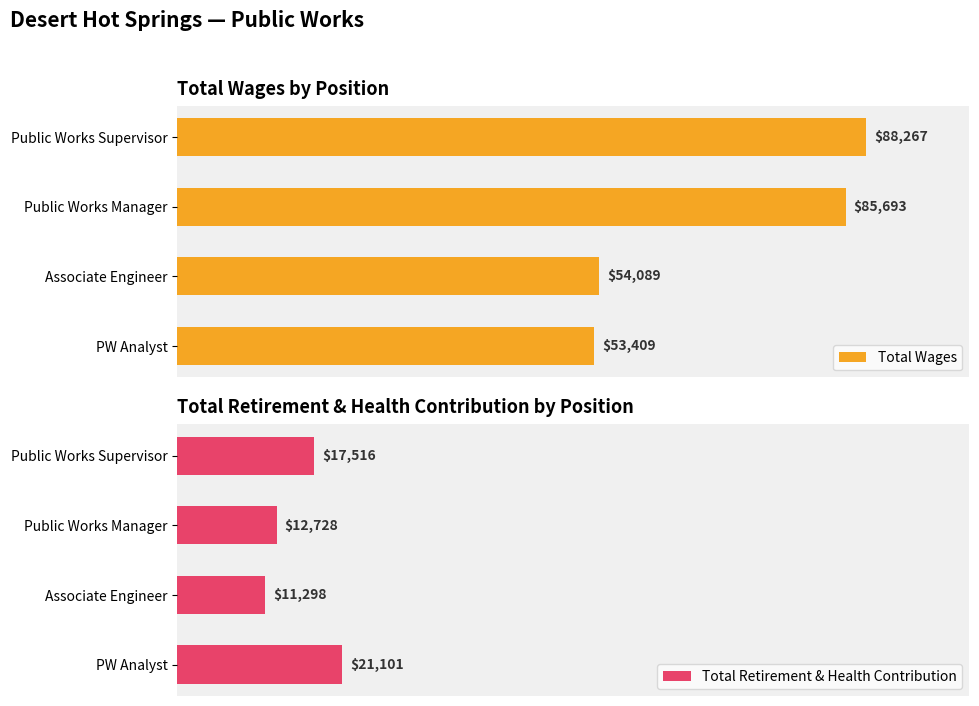

At 0, list the series in order from smallest to largest.

Total Retirement & Health Contribution, Total Wages